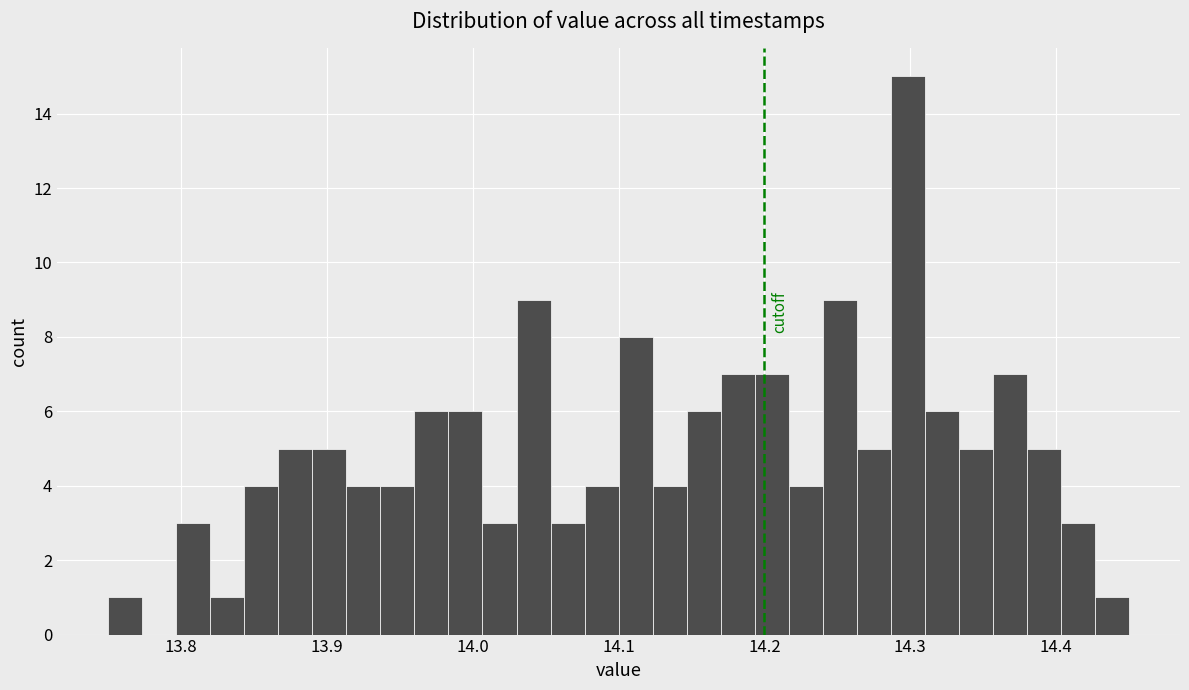

Read against the x-axis, roughly where is the centre of the tallest bar?

14.30